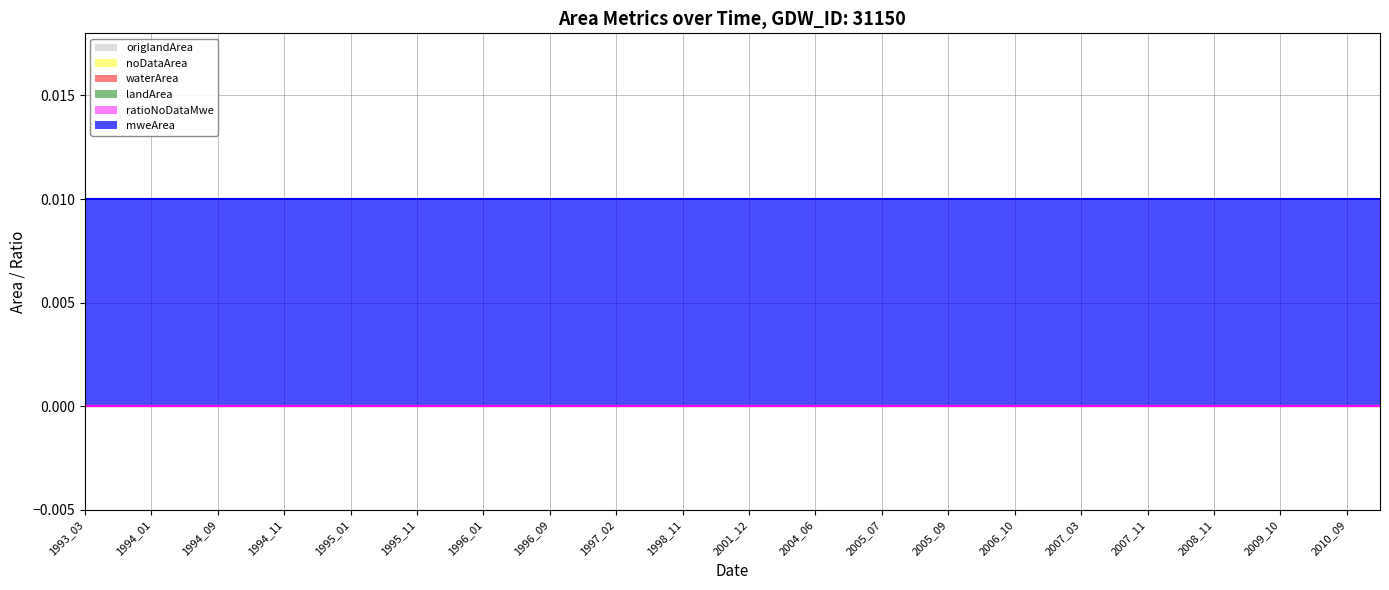

True or false: mweArea and waterArea cross at least once.

False